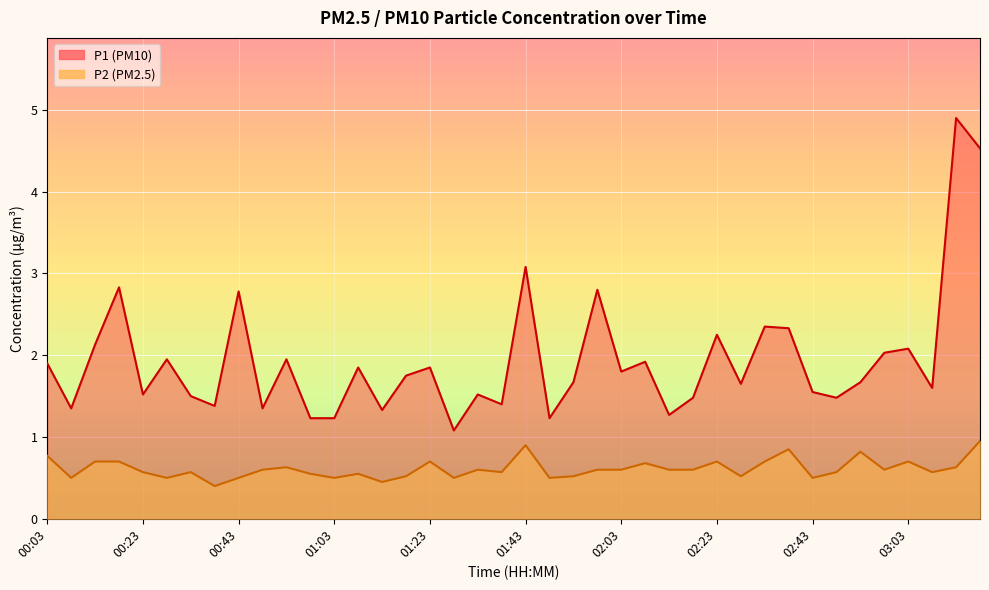

What is the minimum value shown in the chart?

0.4